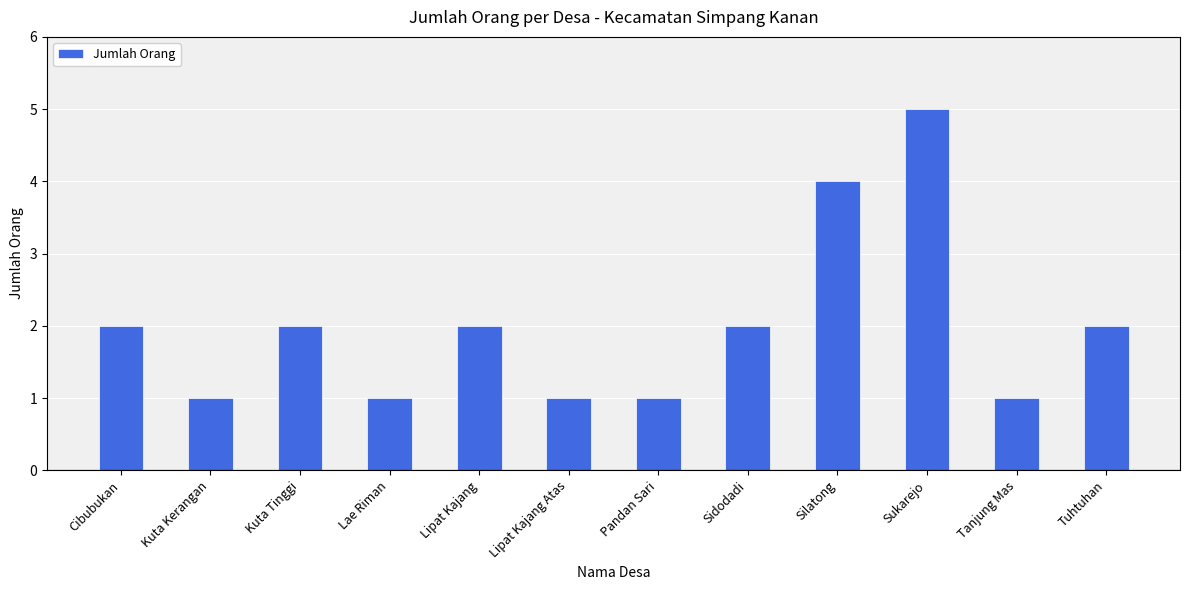

Between Lae Riman and Sidodadi, which is larger?

Sidodadi